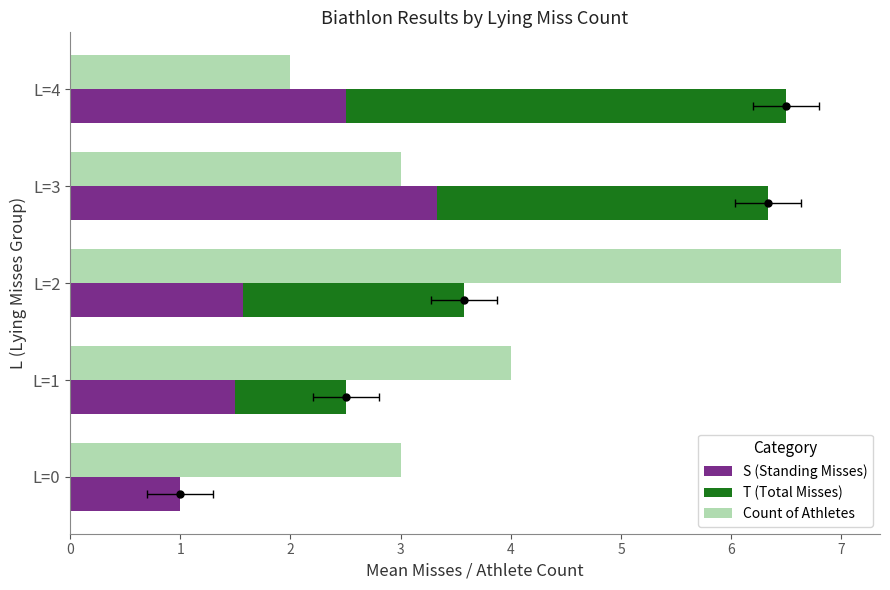

Which has a higher value, L=3 or L=0?

L=3